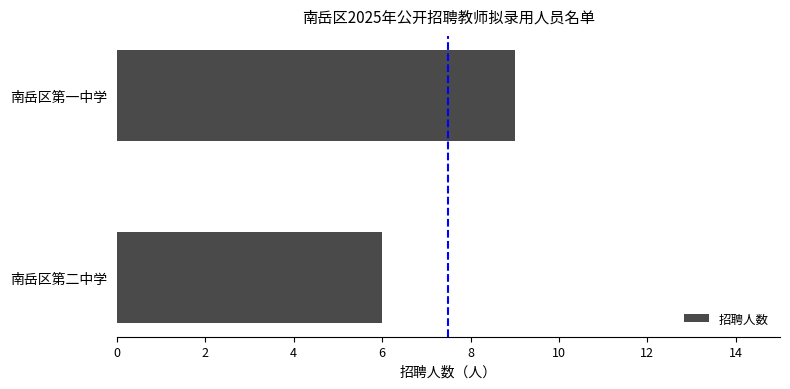

What is the sum of all values?

15